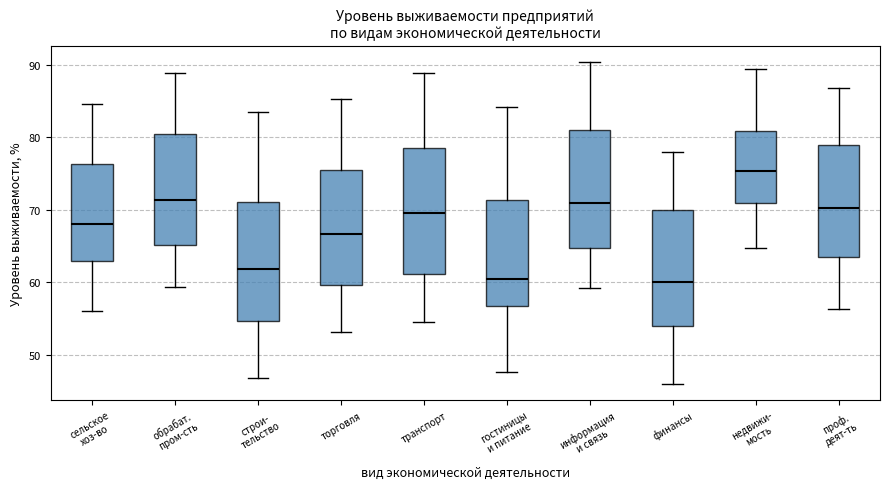

Reading left to right, transcribe this box plot: for each box, give where its median line is, the range the box spans, and where its two whiskers end, as read against the y-axis. The values are not printed on the chart, so give them approximately, as read against the axis.

сельское хоз-во: median 68, box 63 to 76, whiskers 56 to 85
обрабат. пром-сть: median 71, box 65 to 81, whiskers 59 to 89
строи- тельство: median 62, box 55 to 71, whiskers 47 to 83
торговля: median 67, box 60 to 76, whiskers 53 to 85
транспорт: median 70, box 61 to 79, whiskers 55 to 89
гостиницы и питание: median 61, box 57 to 71, whiskers 48 to 84
информация и связь: median 71, box 65 to 81, whiskers 59 to 90
финансы: median 60, box 54 to 70, whiskers 46 to 78
недвижи- мость: median 75, box 71 to 81, whiskers 65 to 89
проф. деят-ть: median 70, box 64 to 79, whiskers 56 to 87